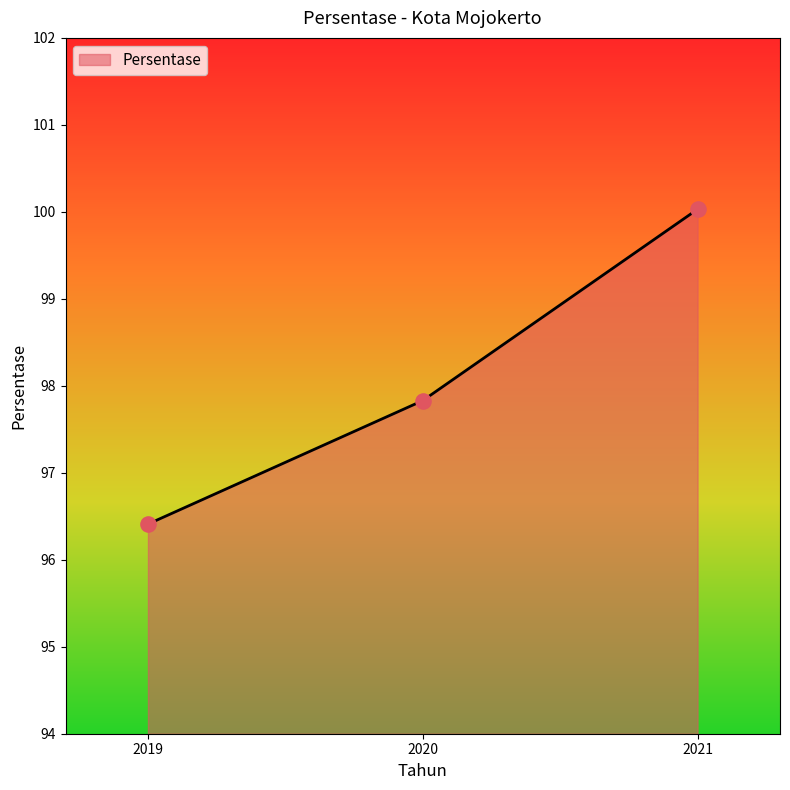

What is the change in value from 2020 to 2021?

+2.2